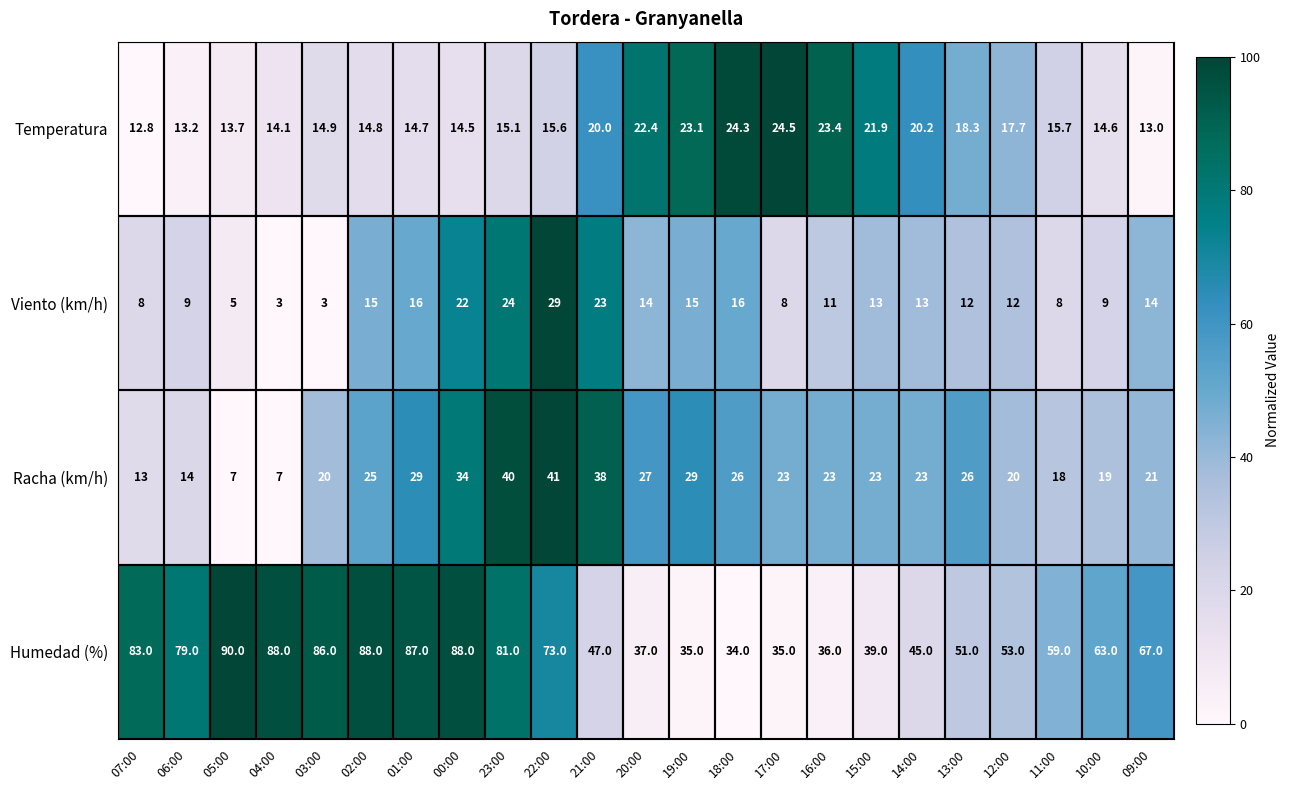

How many data points in Temperatura are above 15?

13